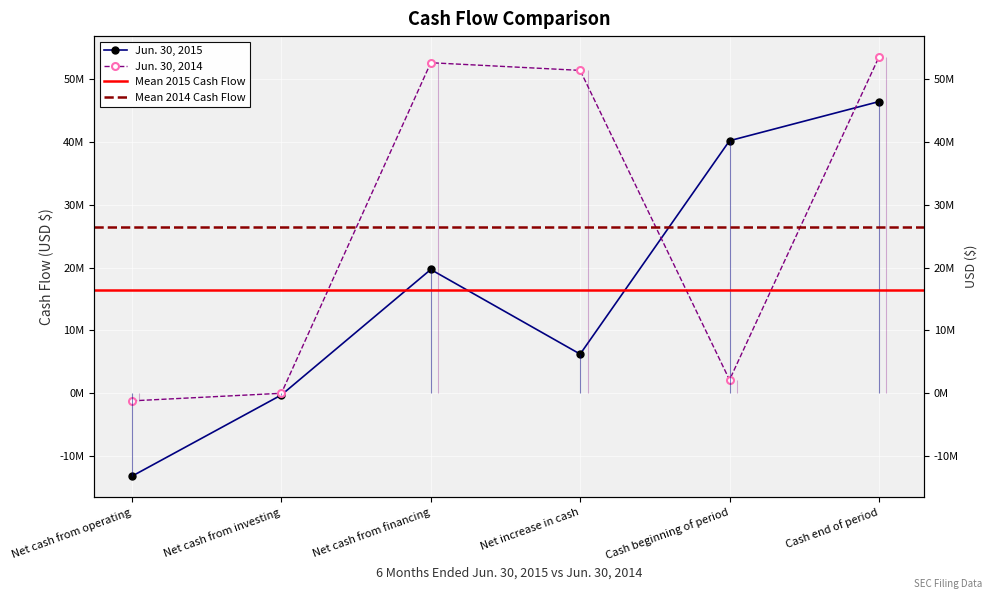

Which series ends up on top after the final intersection of Jun. 30, 2015 and Jun. 30, 2014?

Jun. 30, 2014